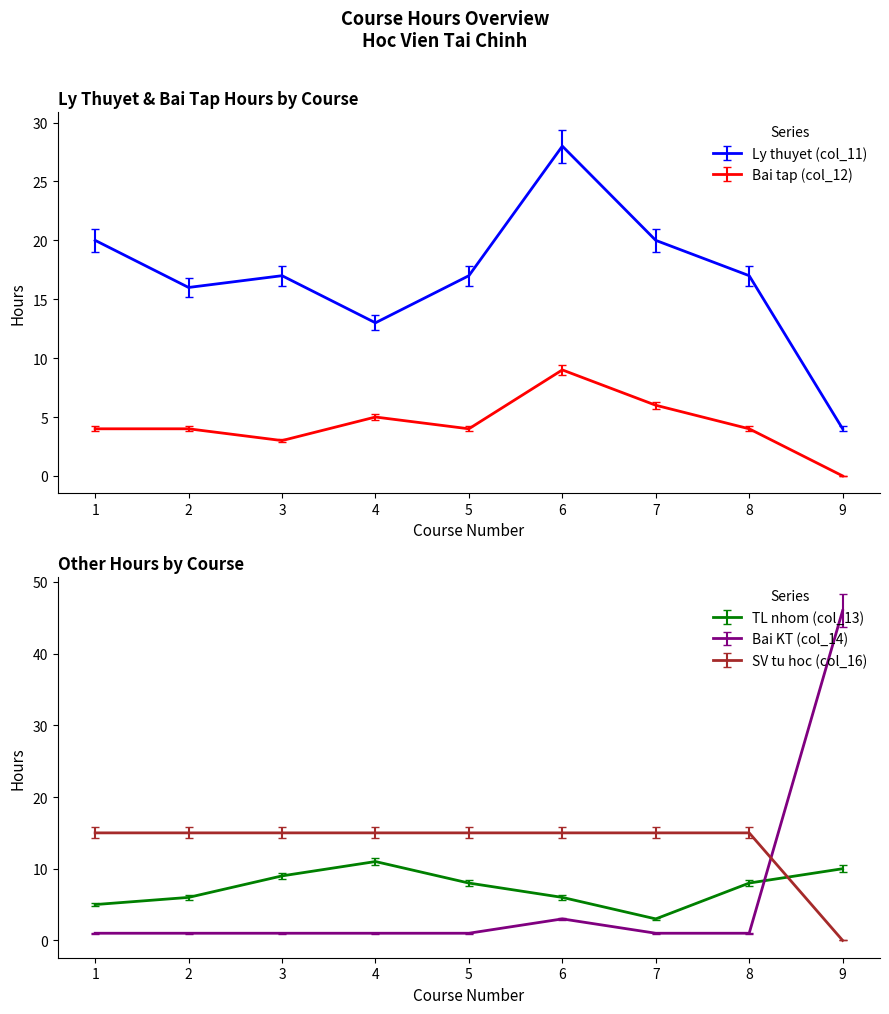

At how many categories does at least one series exceed 5?

9